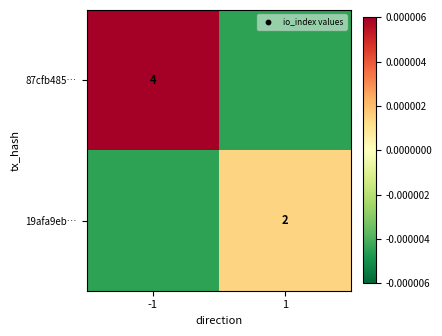

True or false: 87cfb485… has a value of 7.1 at -1.

False